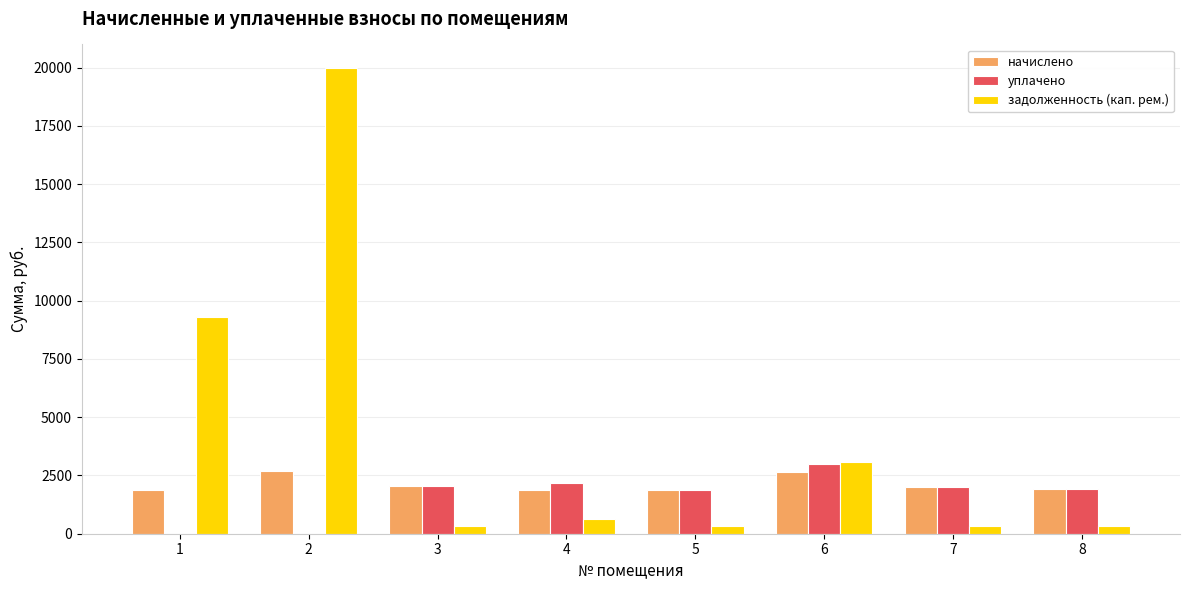

What are all the series names shown in the legend?

начислено, уплачено, задолженность (кап. рем.)